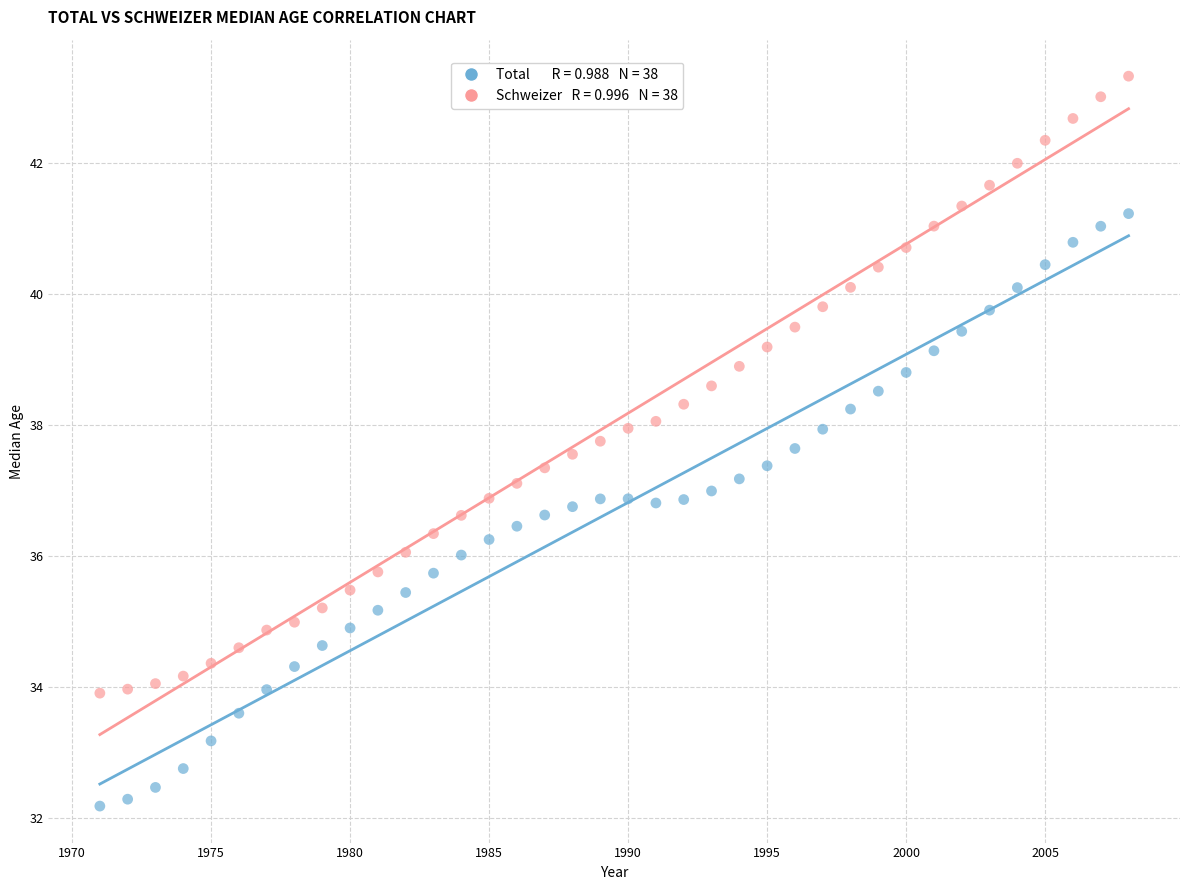

Across all data points, what is the range of Y values (max minus min)?

11.1